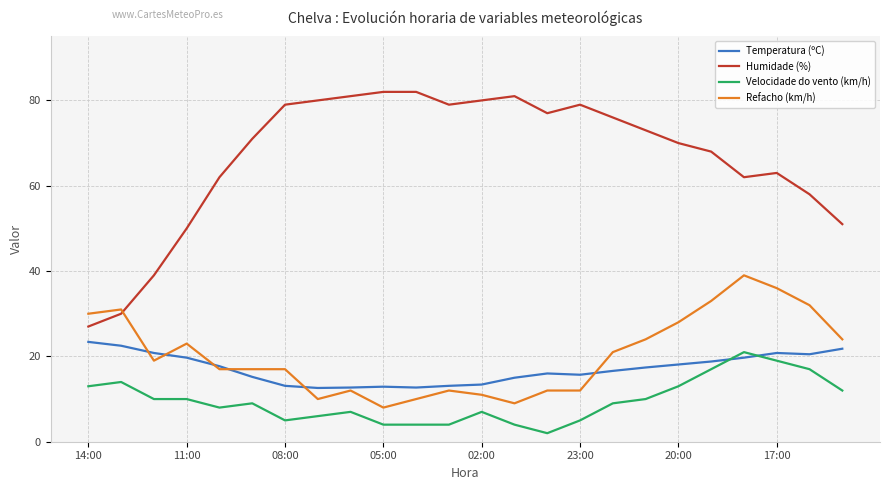

Which series has the widest spread of values?

Humidade (%)